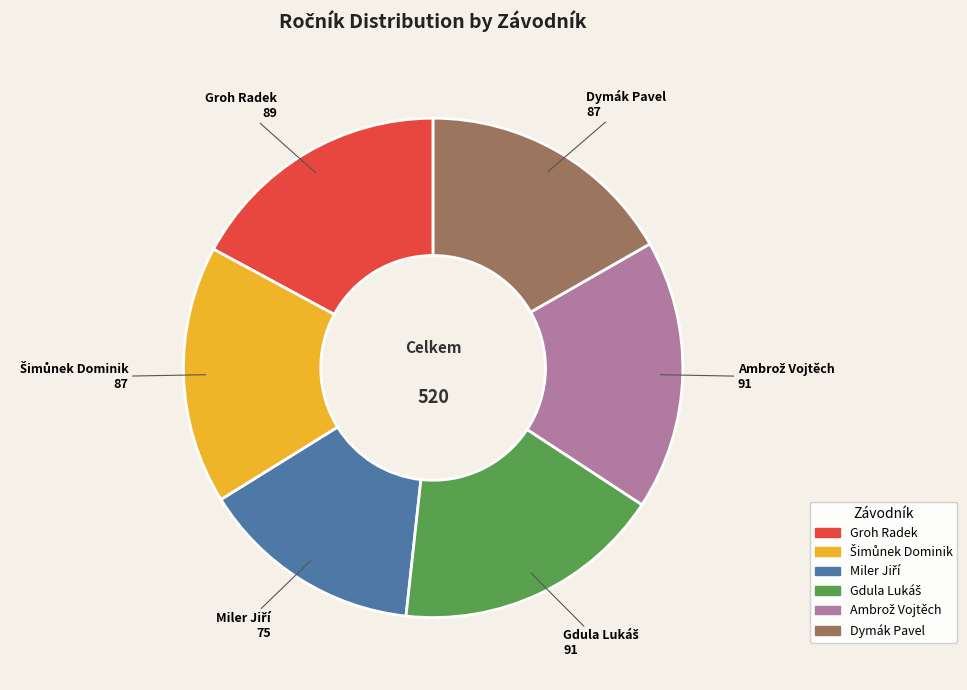

How many segments does this pie chart have?

6